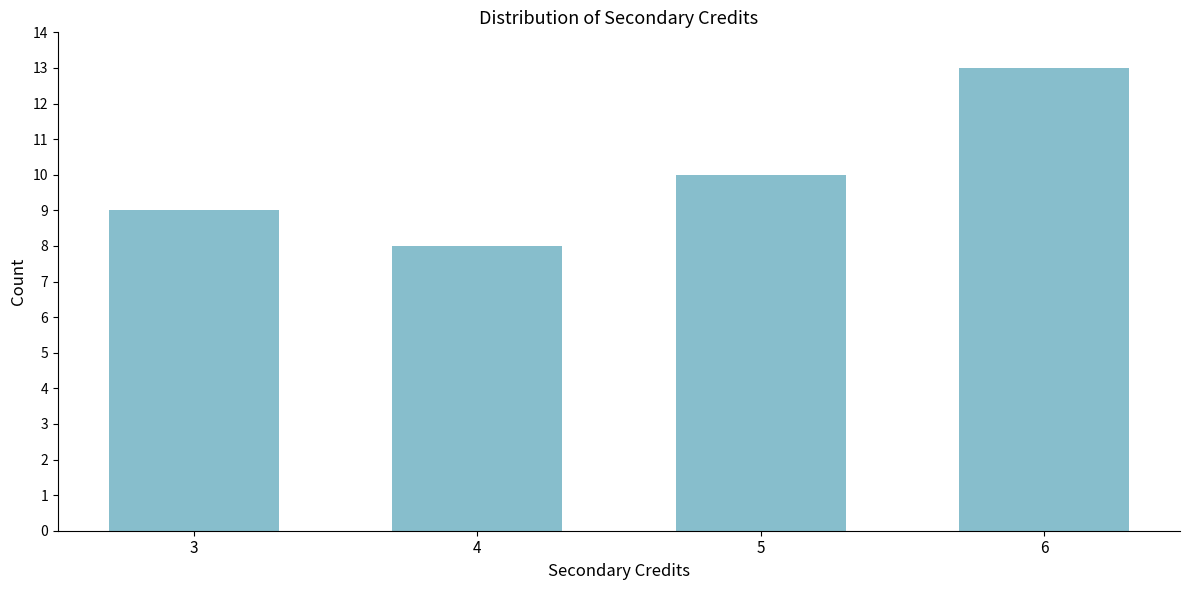

Reading left to right, list all the values displayed in this chart.

9	8	10	13